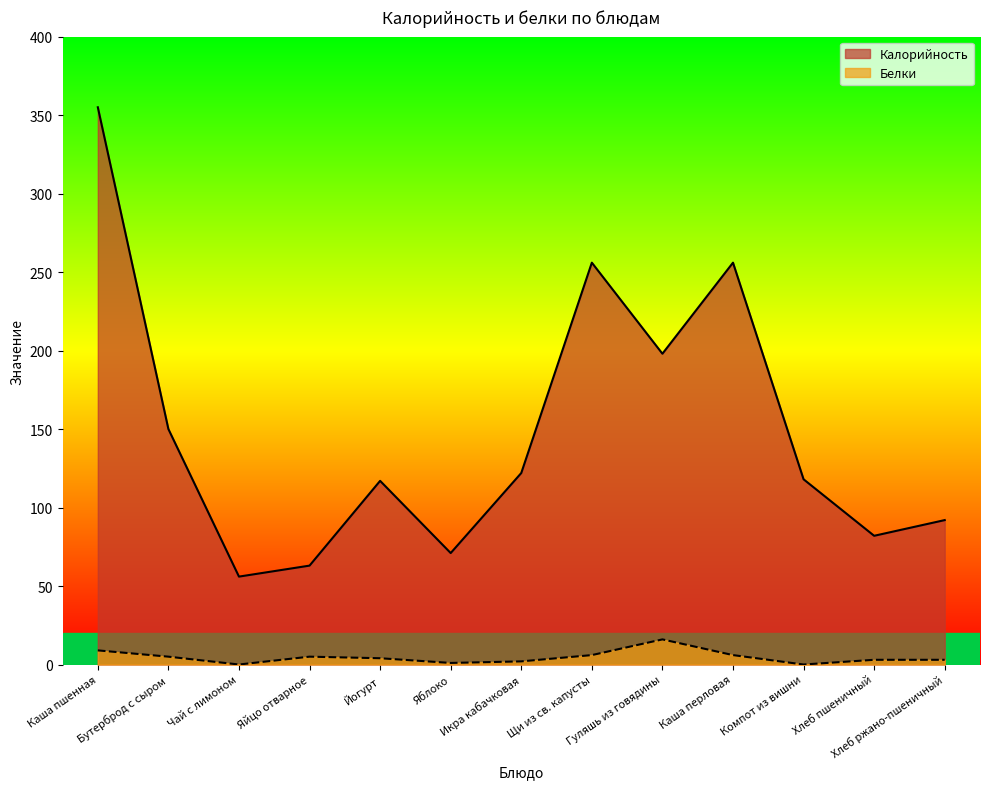

Rank the series at Яйцо отварное from highest to lowest value.

Калорийность, Белки